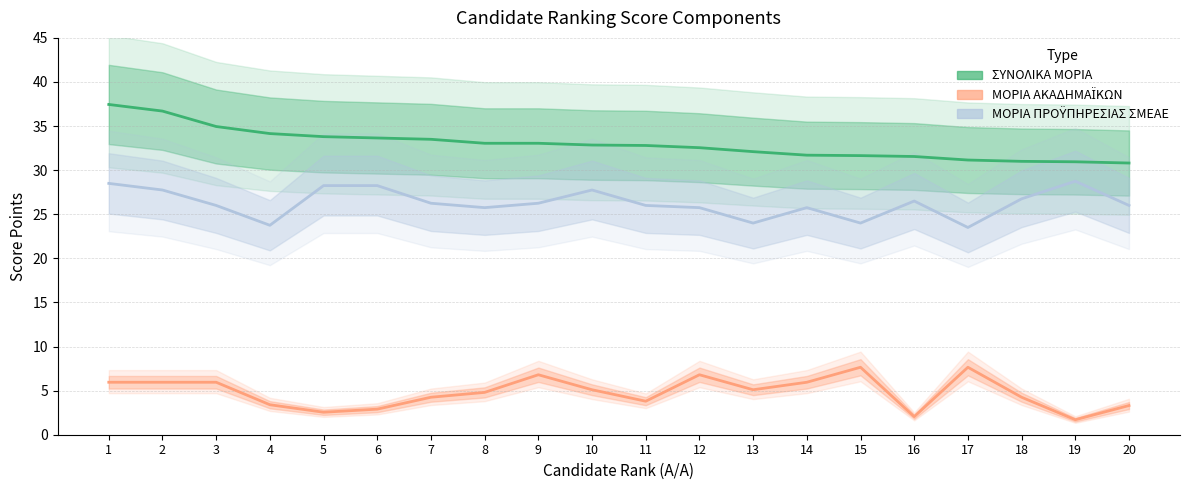

What value does the ΜΟΡΙΑ ΠΡΟΫΠΗΡΕΣΙΑΣ ΣΜΕΑΕ series have at 5?

28.2